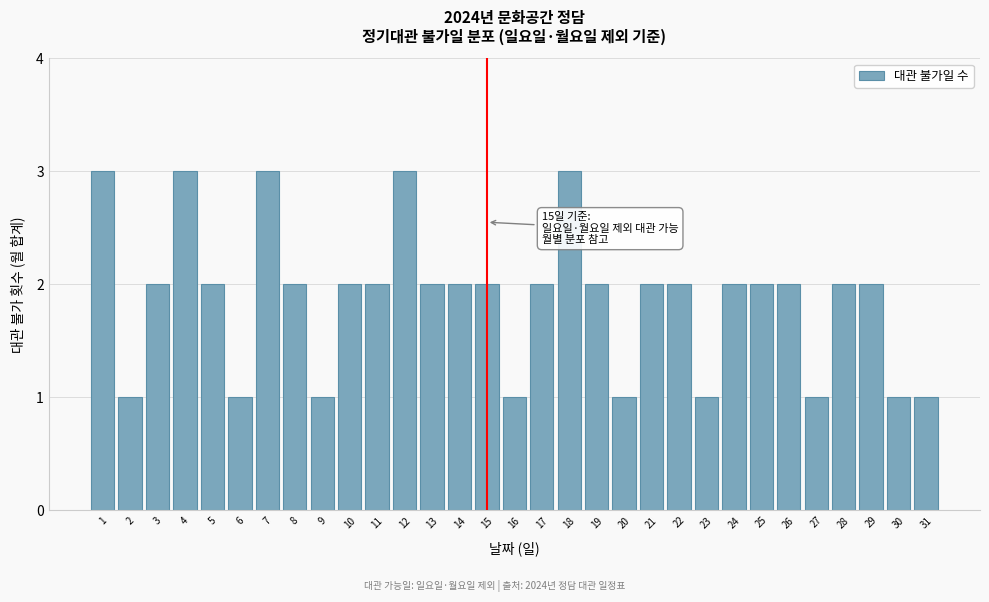

What is the sum of the values at 17 and 31?

3